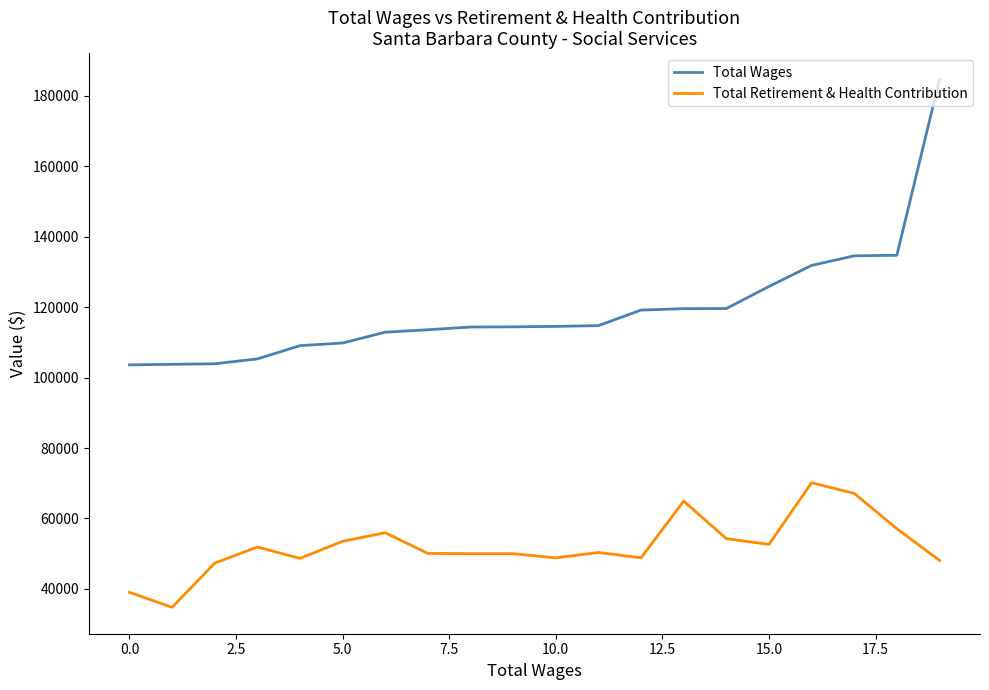

True or false: Total Retirement & Health Contribution and Total Wages intersect in this chart.

False